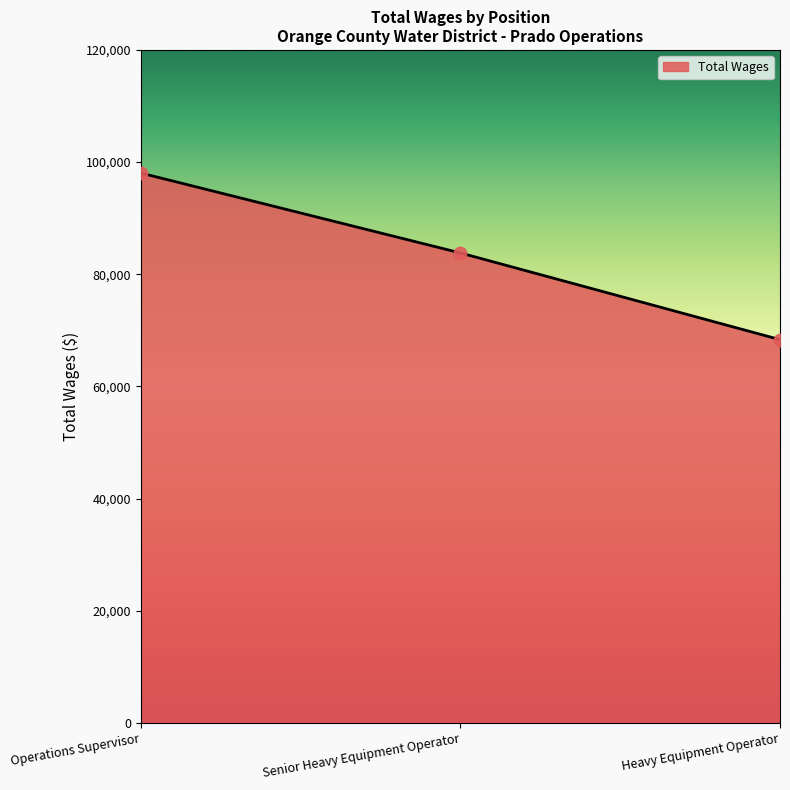

What is the change in value from Operations Supervisor to Heavy Equipment Operator?

-29718